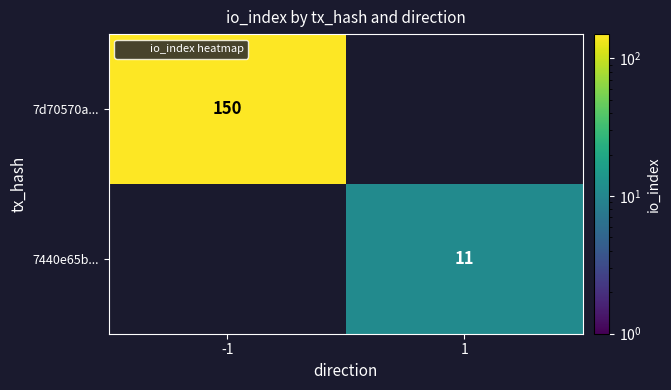

The value of 7440e65b... at 1 is 11.0. True or false?

True